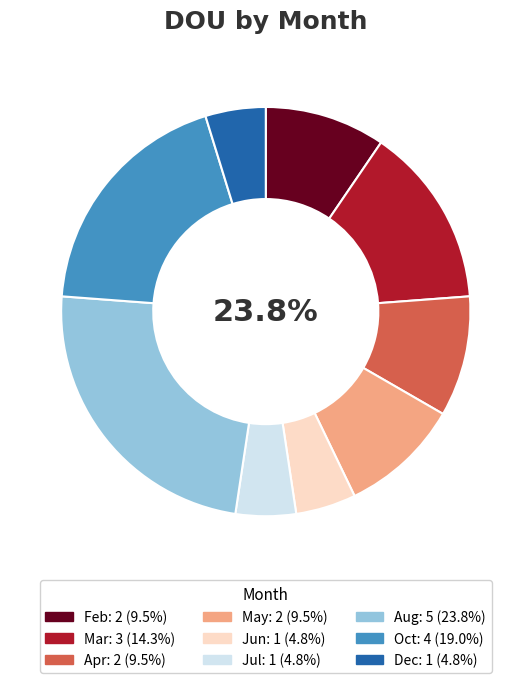

How many slices are in this pie chart?

9